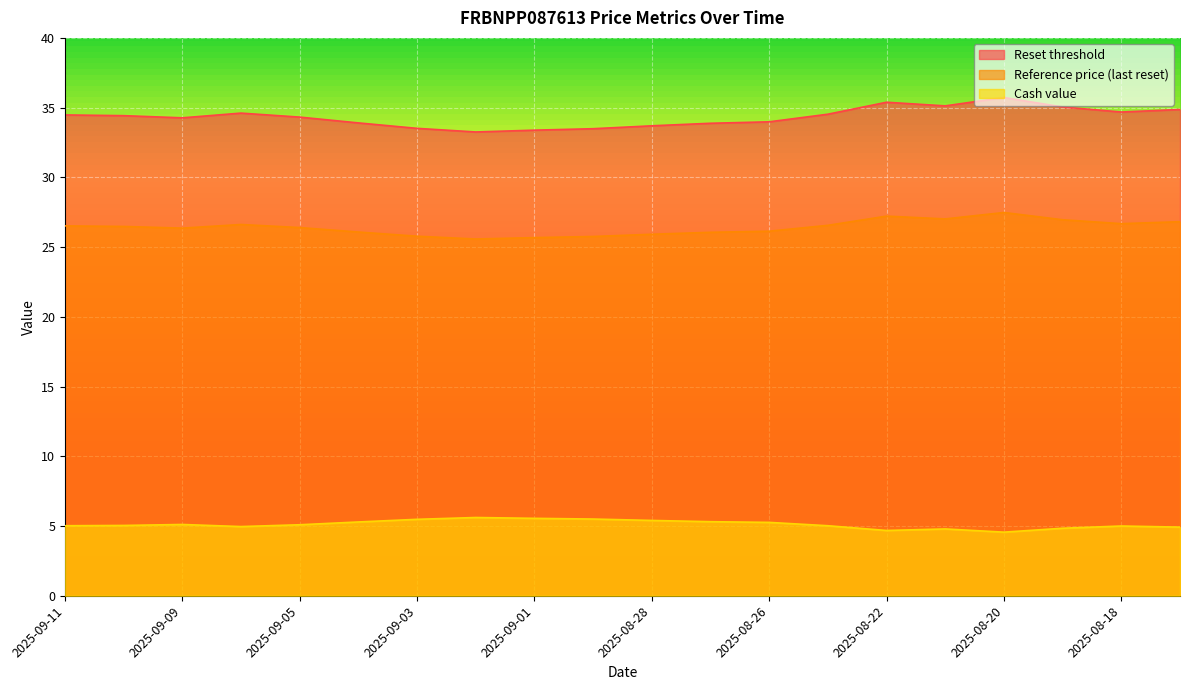

Rank the series by their average value, from highest to lowest.

Reset threshold, Reference price (last reset), Cash value